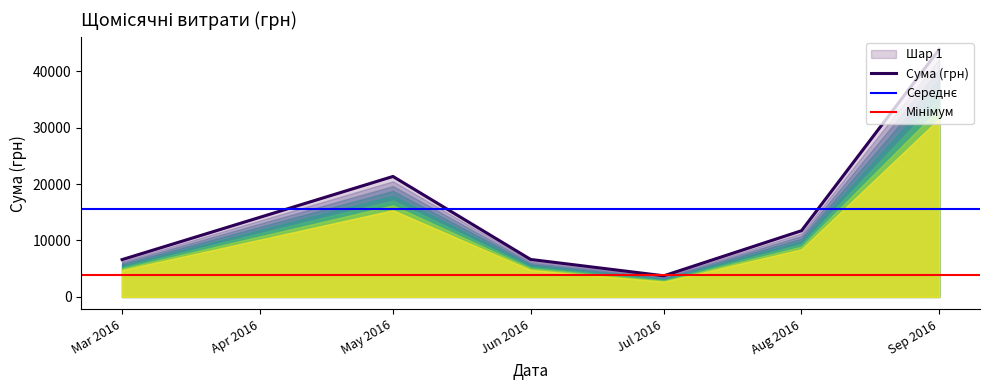

At which label is Сума (грн) closest to 23805?

May 2016